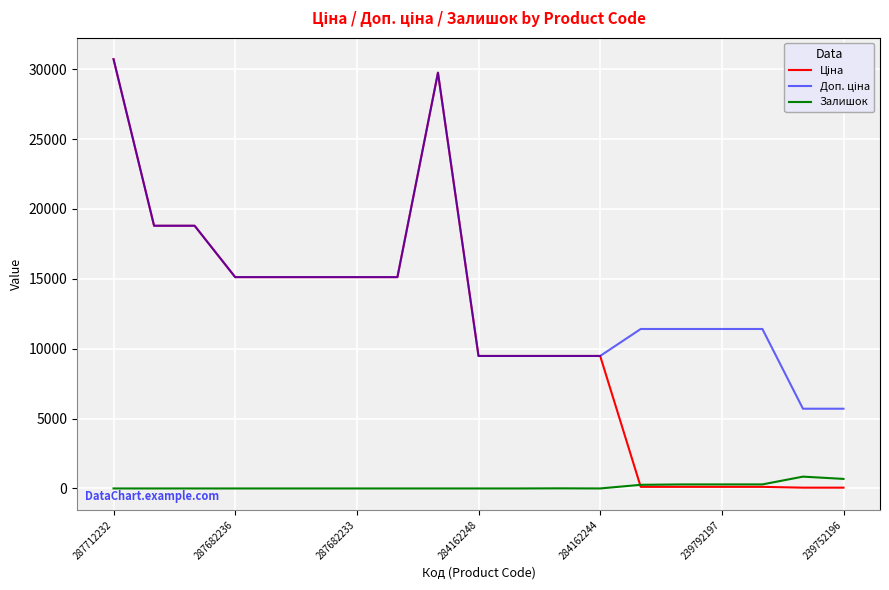

Does the chart display data point markers on the line(s)?

No